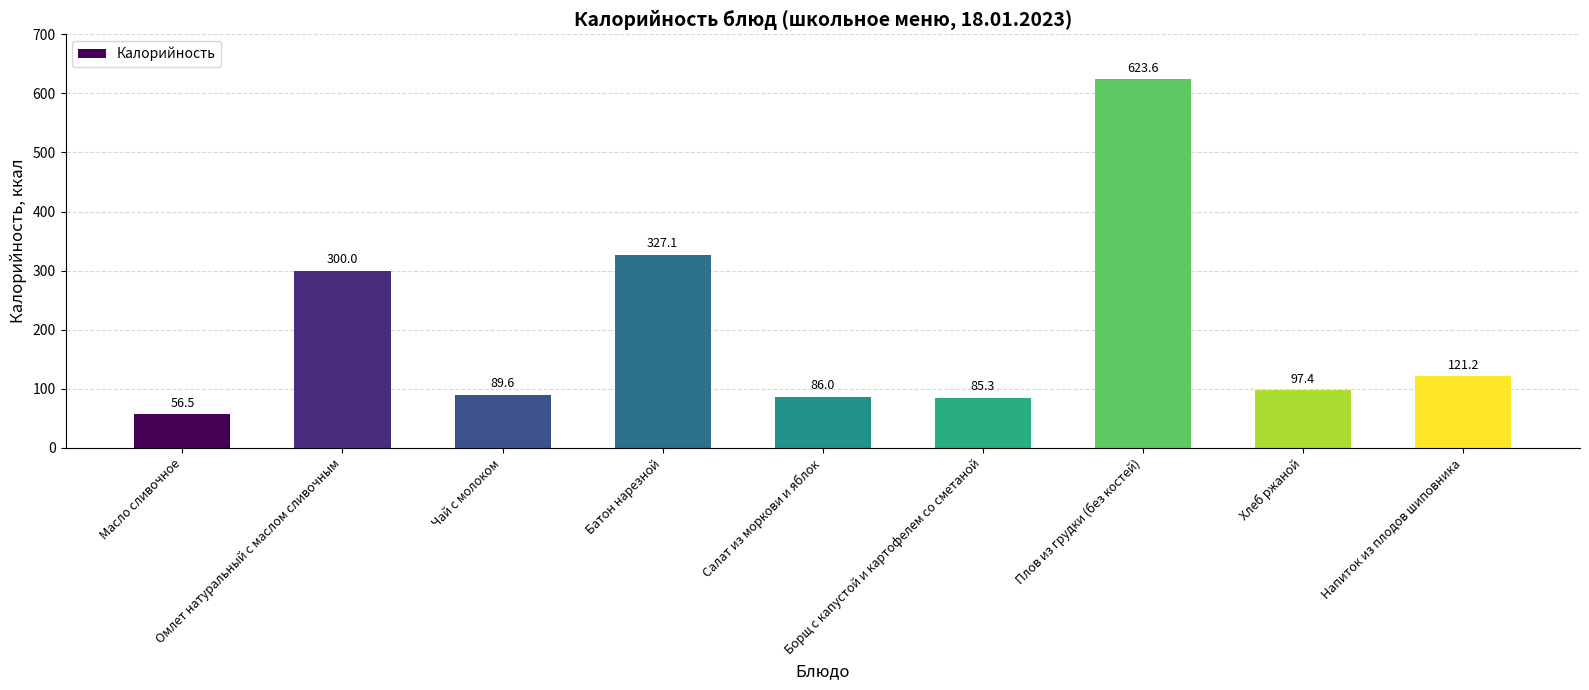

Rank the categories by value from lowest to highest.

Масло сливочное, Борщ с капустой и картофелем со сметаной, Салат из моркови и яблок, Чай с молоком, Хлеб ржаной, Напиток из плодов шиповника, Омлет натуральный с маслом сливочным, Батон нарезной, Плов из грудки (без костей)